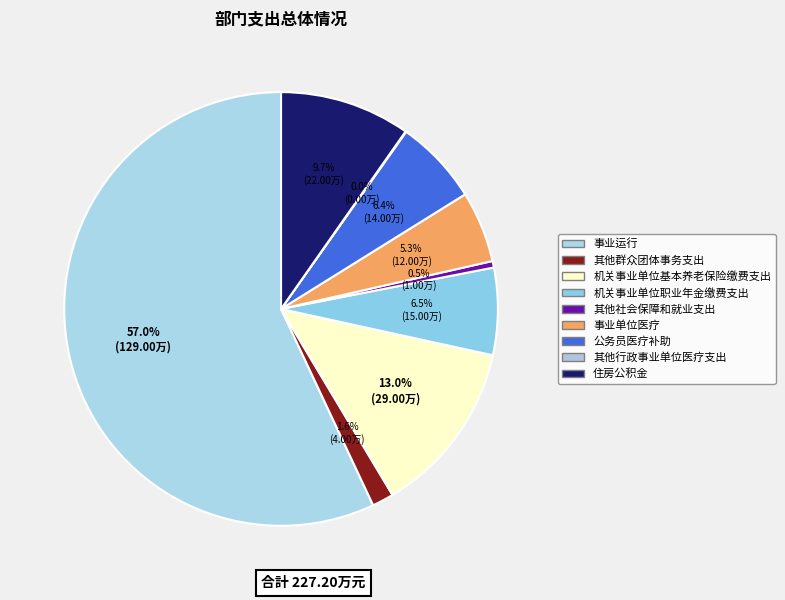

Does any single category account for the majority?

Yes